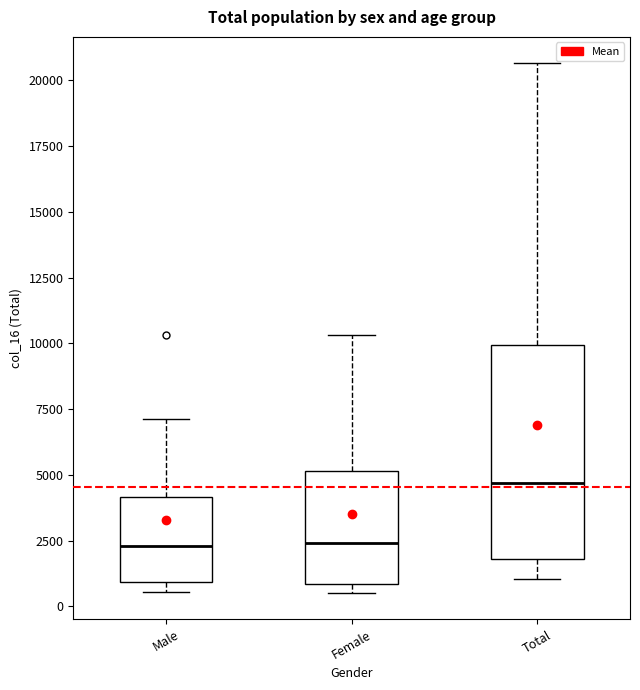

Comparing the boxes themselves (not the whiskers), which one is the tallest?

Total